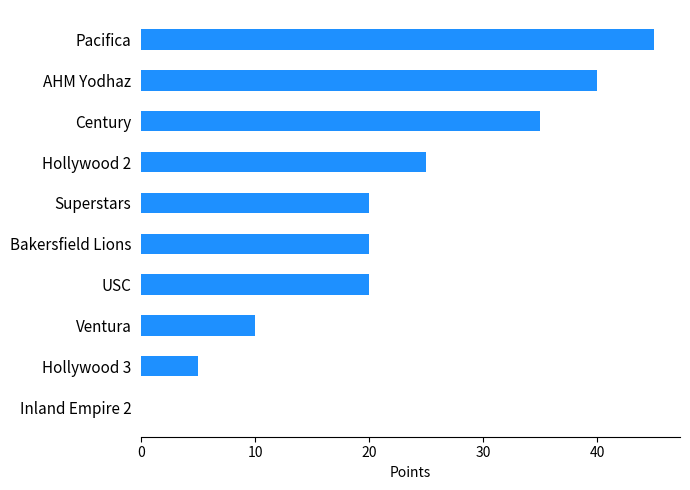

Which label corresponds to the largest value in the chart?

Pacifica